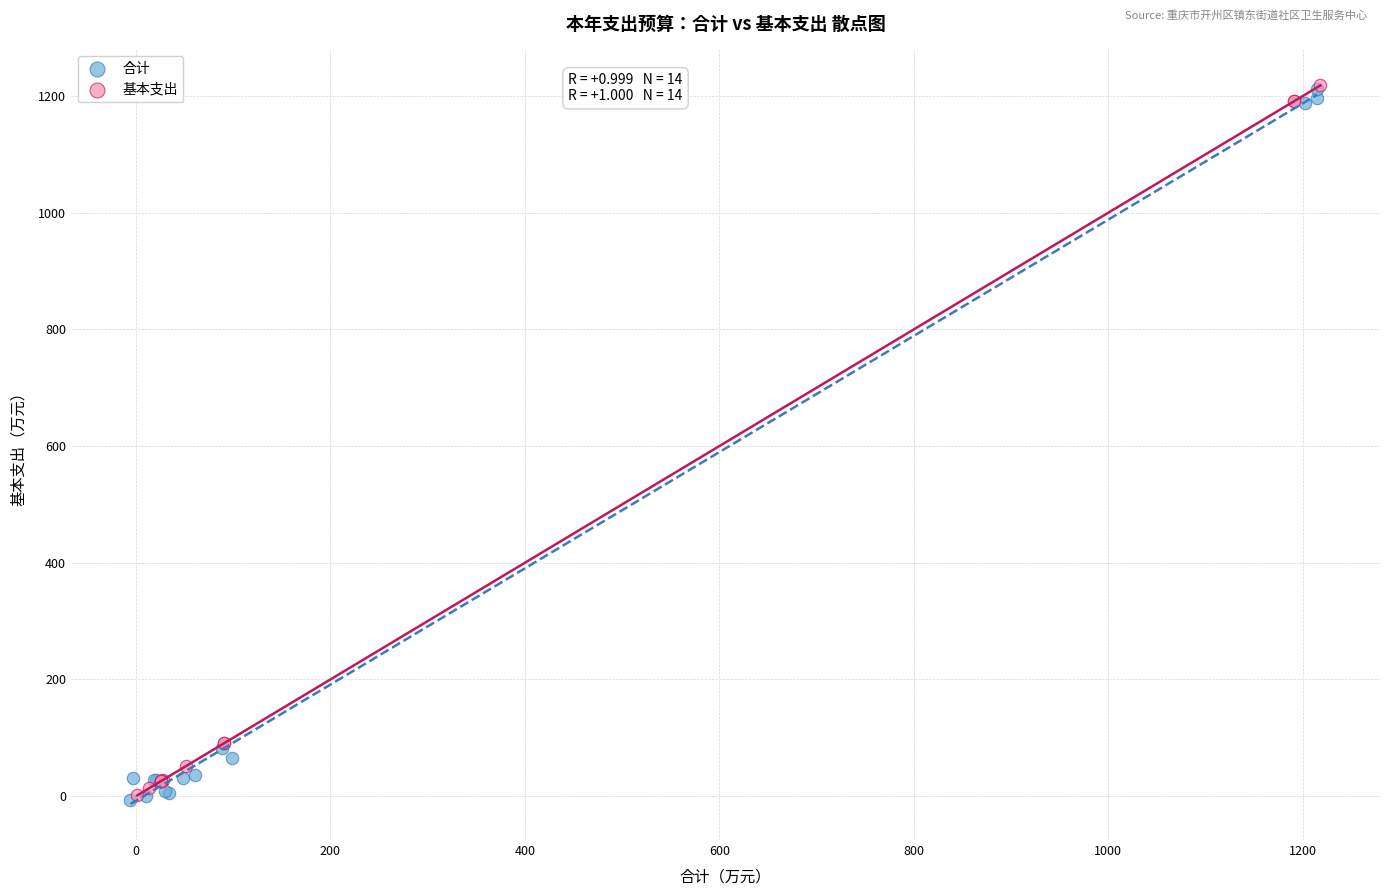

What are all the series names shown in the legend?

合计, 基本支出